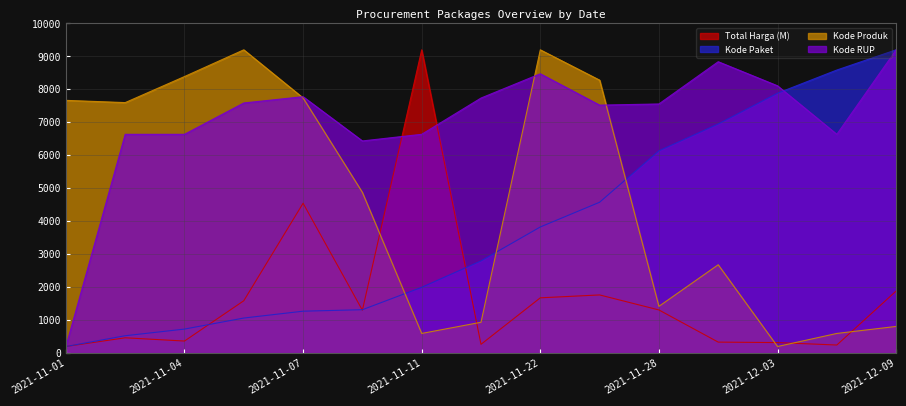

Reading right to left, list all the values displayed in this chart.

Total Harga (M): 1883.0	245.0	319.4	333.4	1309.1	1764.5	1677.0	266.1	9200.0	1301.0	4546.2	1587.8	365.7	464.5	200.0
Kode Paket: 9200.0	8587.0	7884.0	6951.2	6136.4	4576.1	3826.0	2796.8	1996.4	1316.4	1271.5	1063.8	728.3	526.5	200.0
Kode Produk: 809.0	596.5	200.0	2679.8	1418.4	8280.2	9199.8	935.0	596.5	4875.3	7739.9	9200.0	8389.0	7598.9	7666.8
Kode RUP: 9200.0	6637.1	8108.5	8839.1	7557.5	7522.2	8473.1	7737.0	6637.1	6435.9	7777.9	7587.6	6637.1	6637.1	200.0